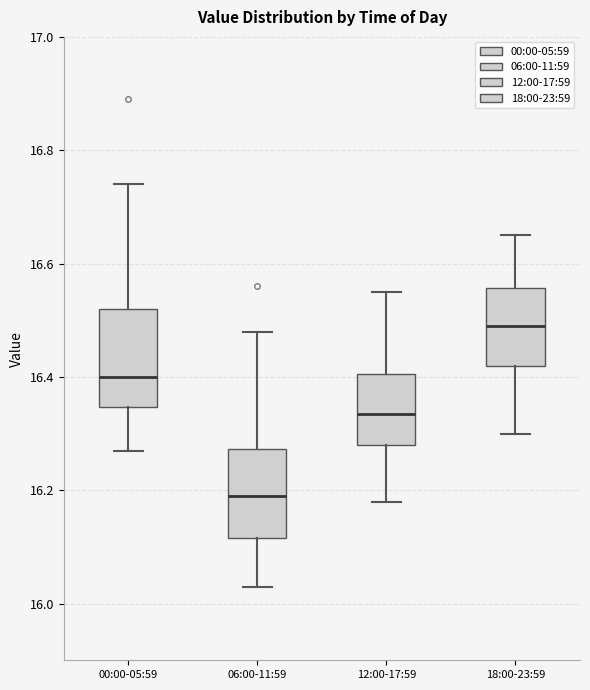

Reading left to right, transcribe this box plot: for each box, give where its median line is, the range the box spans, and where its two whiskers end, as read against the y-axis. The values are not printed on the chart, so give them approximately, as read against the axis.

00:00-05:59: median 16.40, box 16.34 to 16.52, whiskers 16.28 to 16.74
06:00-11:59: median 16.20, box 16.12 to 16.28, whiskers 16.04 to 16.48
12:00-17:59: median 16.34, box 16.28 to 16.40, whiskers 16.18 to 16.56
18:00-23:59: median 16.50, box 16.42 to 16.56, whiskers 16.30 to 16.66